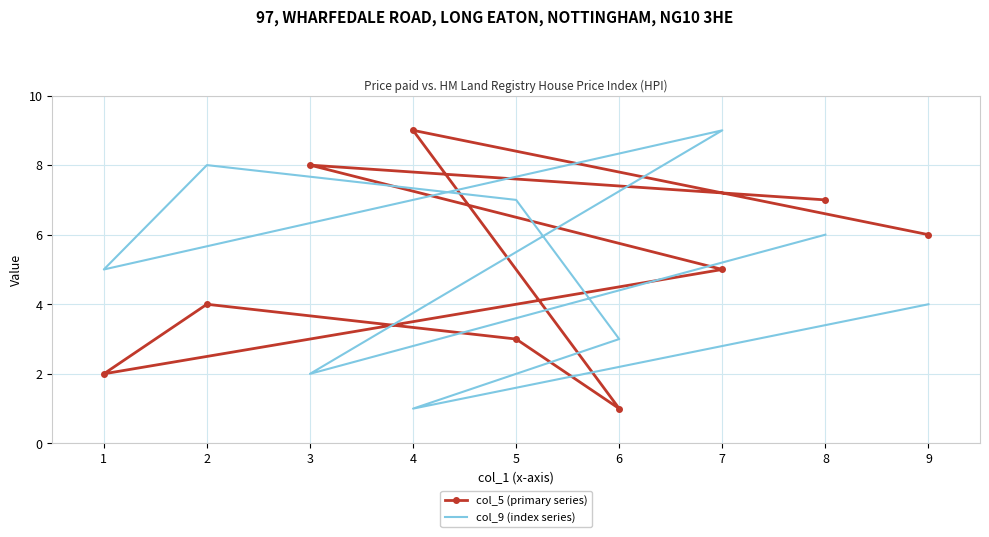

What value does the col_9 (index series) series have at 9?

4